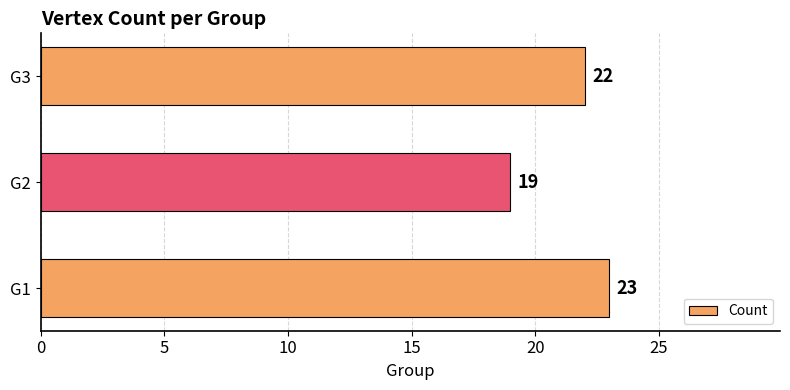

Count the values in the range 19 to 23.

3